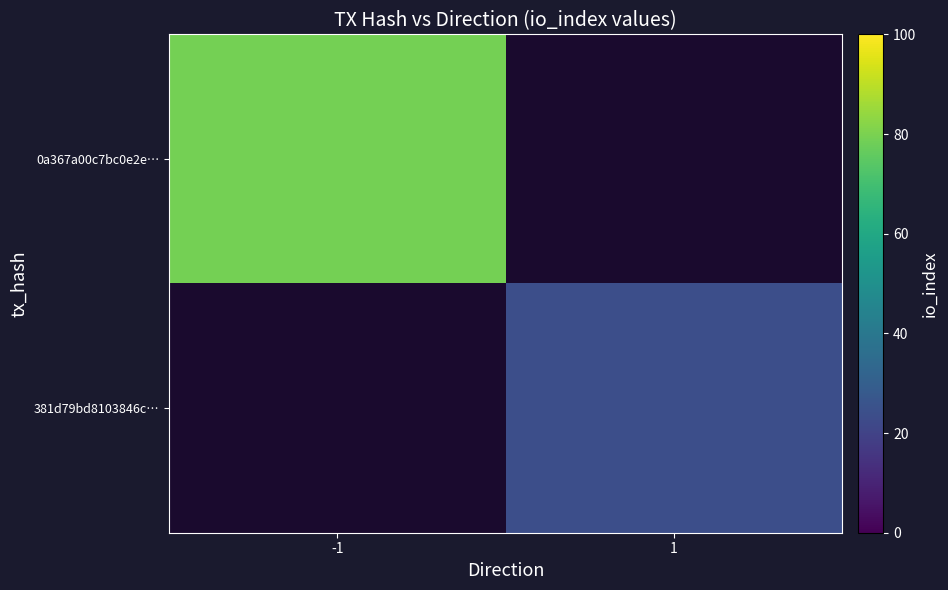

Which category has the lowest value in the 381d79bd8103846c… series?

-1